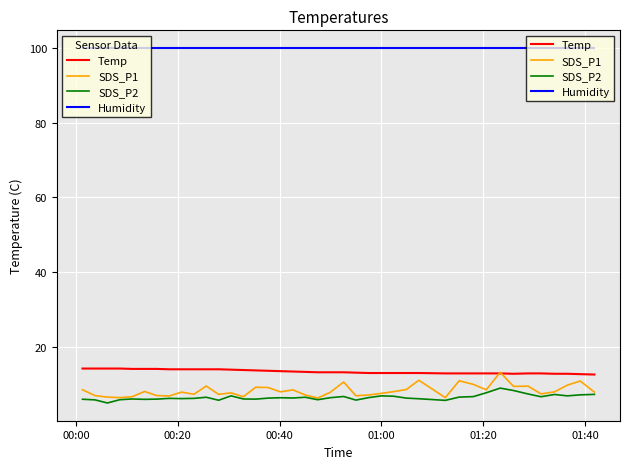

What is the lowest value of the Temp series?

12.7